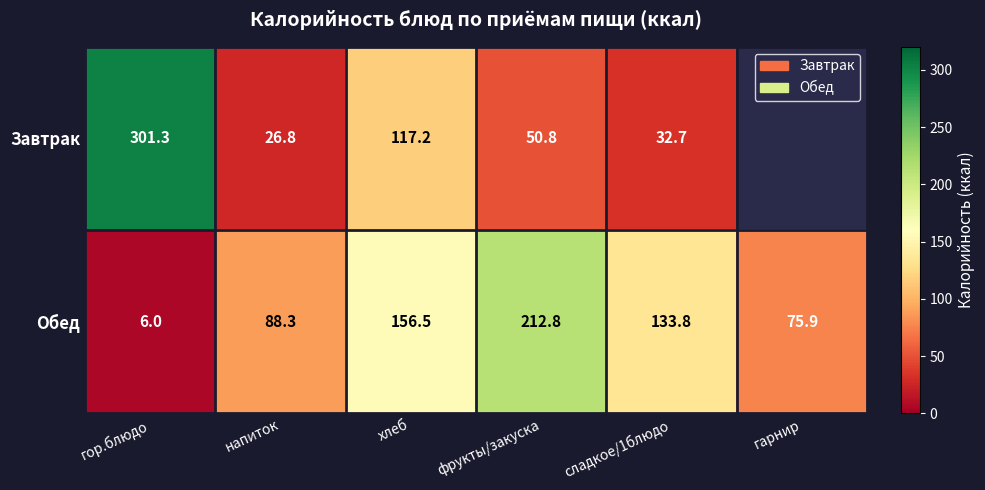

What value does the Обед series have at фрукты/закуска?

212.8